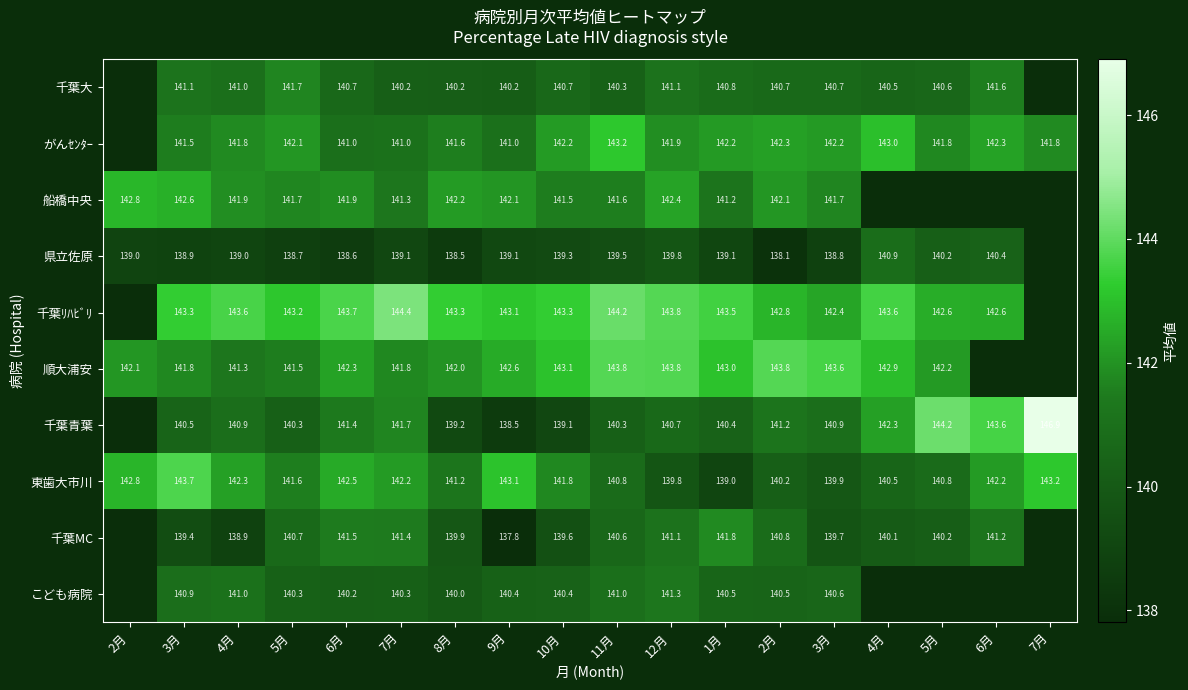

The がんｾﾝﾀｰ series shows 196.8 at 6月. True or false?

False